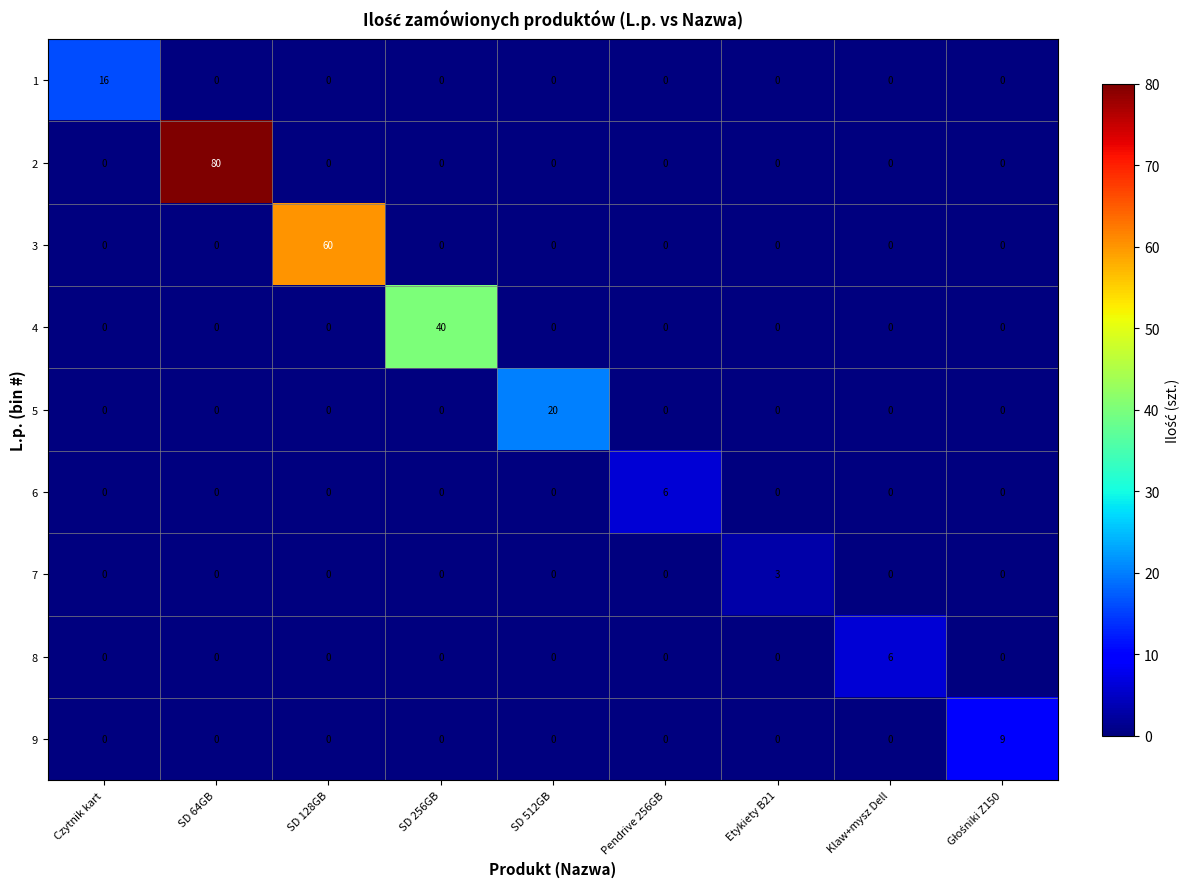

What is the total value across all series at Czytnik kart?

16